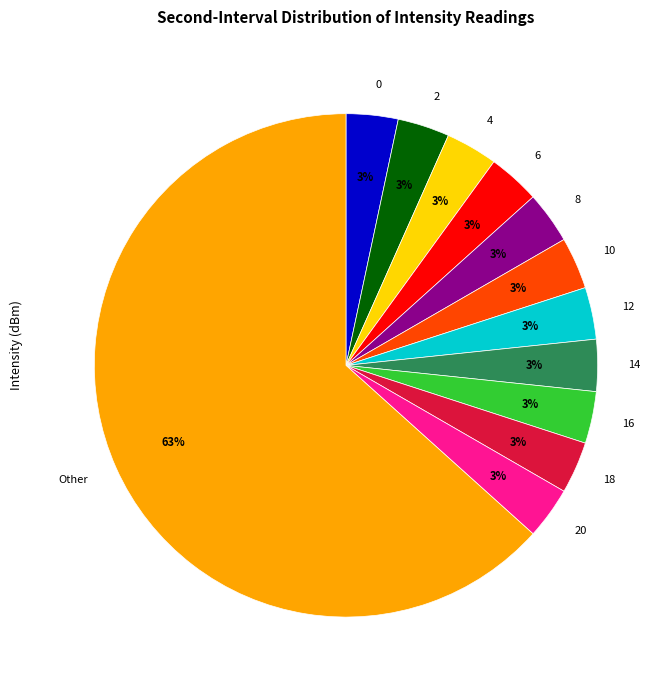

Combined, do 8 and 20 account for over 50%?

No